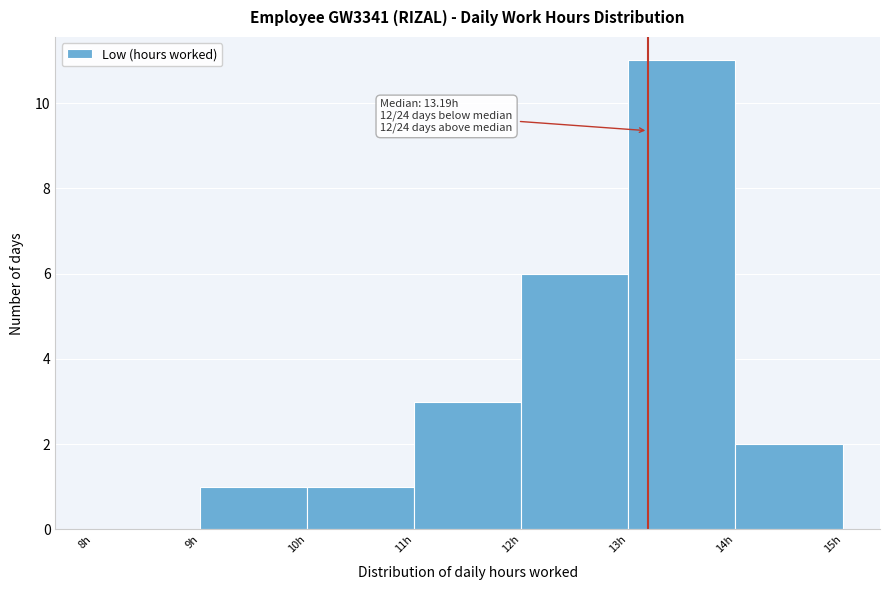

Which range on the x-axis has the tallest bar?

13 to 14